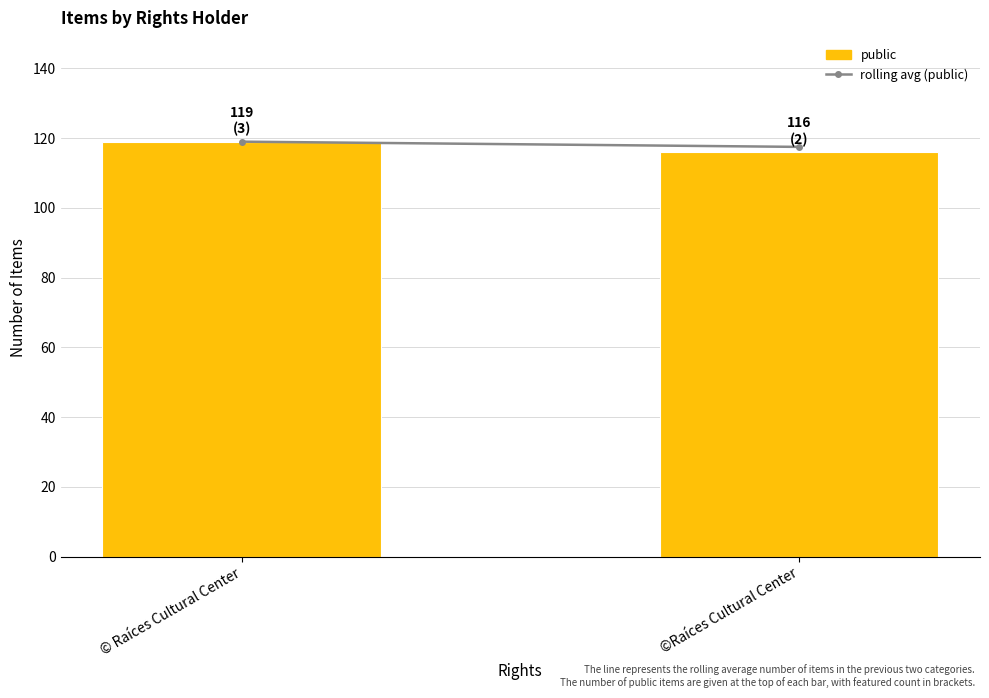

What is the average value?

118